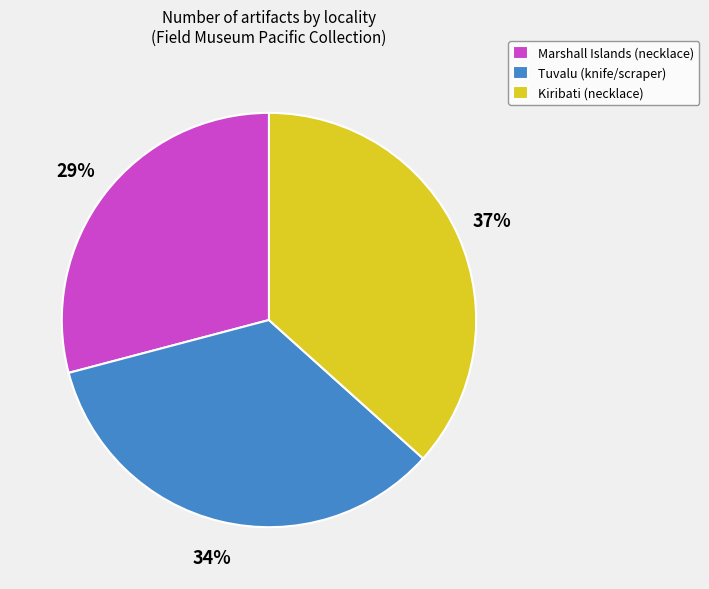

What is the ratio of the value at Tuvalu (knife/scraper) to the value at Marshall Islands (necklace)?

1.2